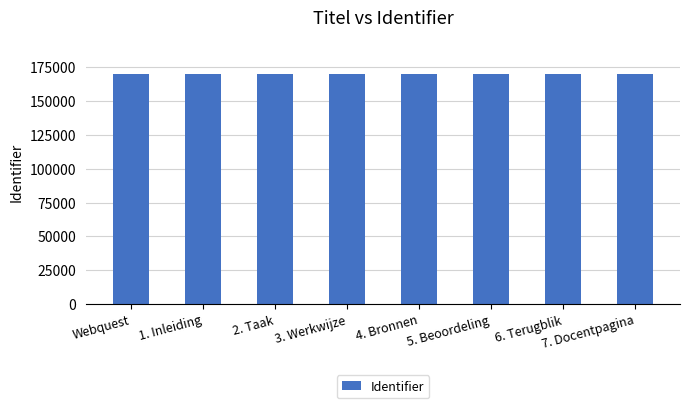

The value at Webquest is 65022. True or false?

False